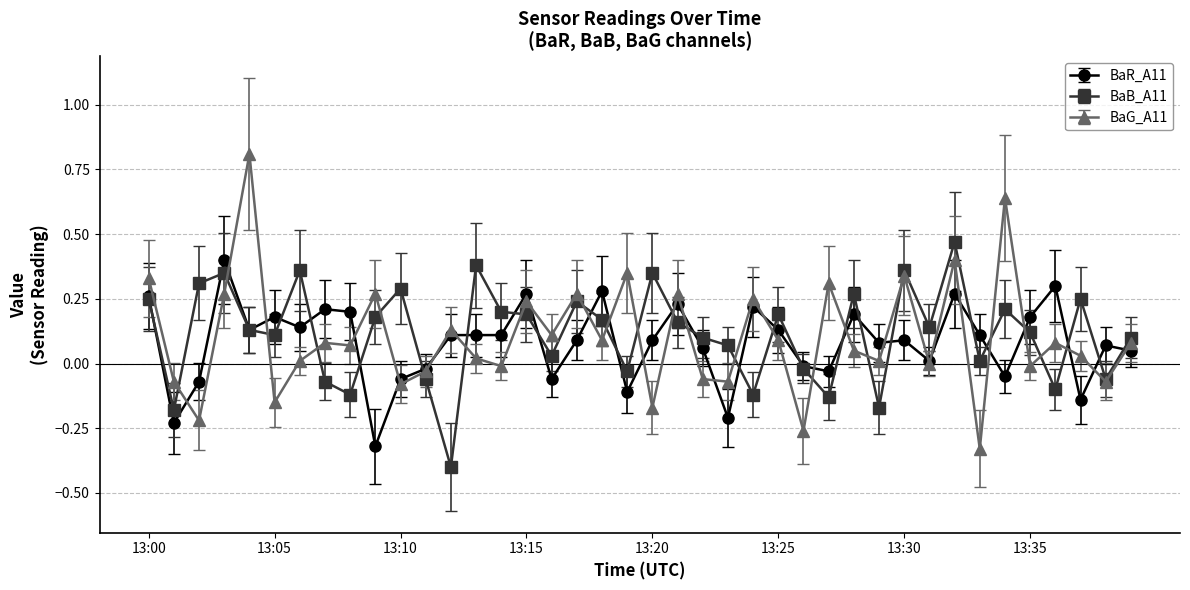

Which series has the widest spread of values?

BaG_A11